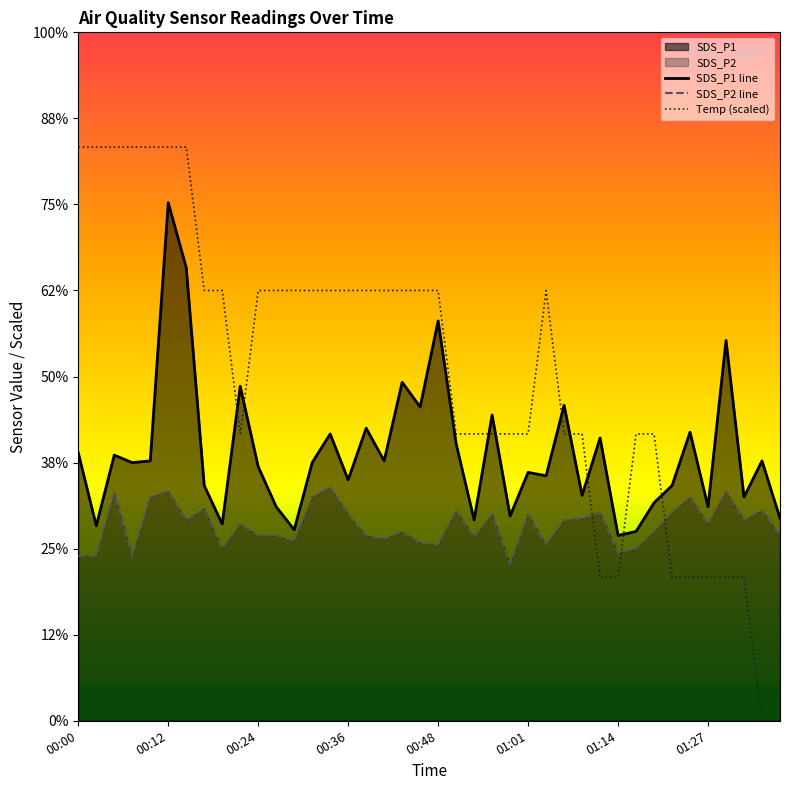

Rank the series by their maximum value, from highest to lowest.

Temp (scaled), SDS_P1 line, SDS_P2 line